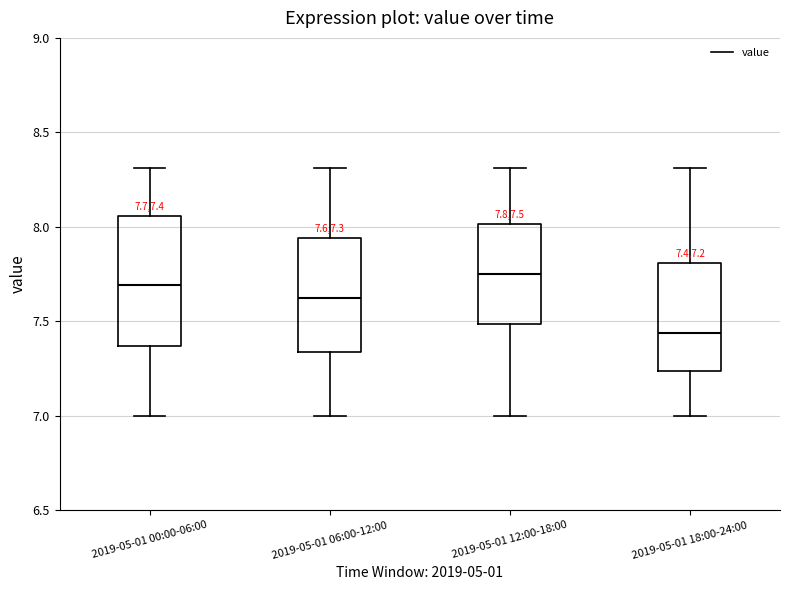

Comparing the boxes themselves (not the whiskers), which one is the tallest?

2019-05-01 00:00-06:00